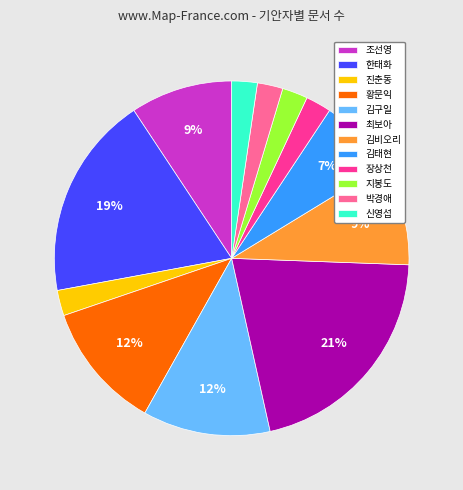

To the nearest percent, what is the average slice percentage?

8%